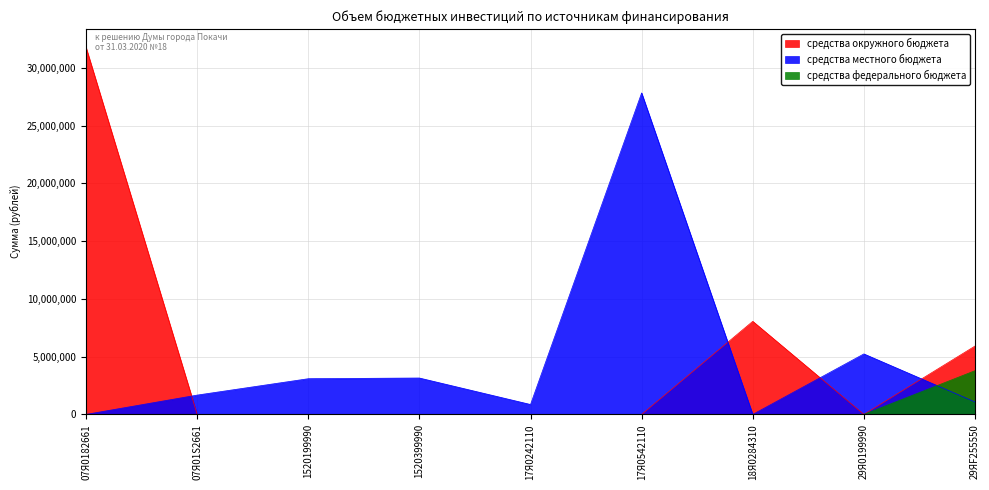

Where does the средства местного бюджета series first go above 1671963?

07Я01S2661